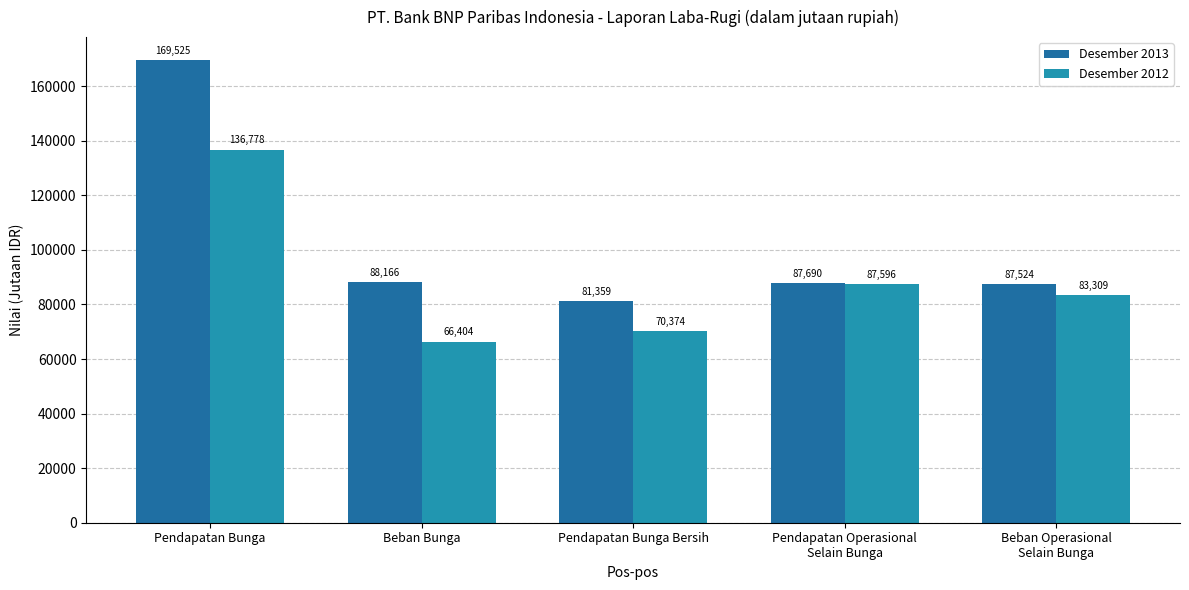

Reading left to right, what are all the values shown in this chart?

Desember 2013: Pendapatan Bunga=169525	Beban Bunga=88166	Pendapatan Bunga Bersih=81359	Pendapatan Operasional
Selain Bunga=87690	Beban Operasional
Selain Bunga=87524
Desember 2012: Pendapatan Bunga=136778	Beban Bunga=66404	Pendapatan Bunga Bersih=70374	Pendapatan Operasional
Selain Bunga=87596	Beban Operasional
Selain Bunga=83309